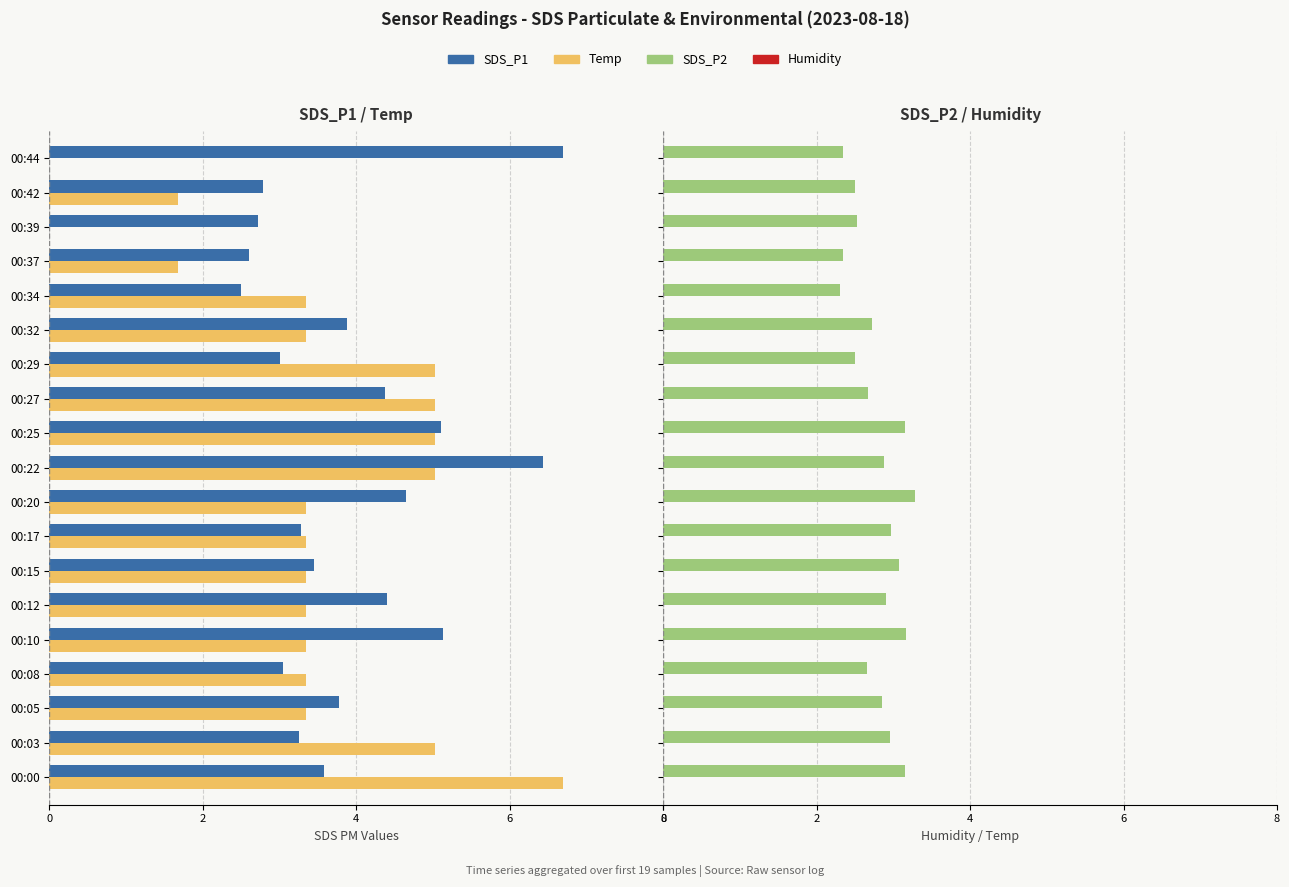

How many bars are there in each group?

4